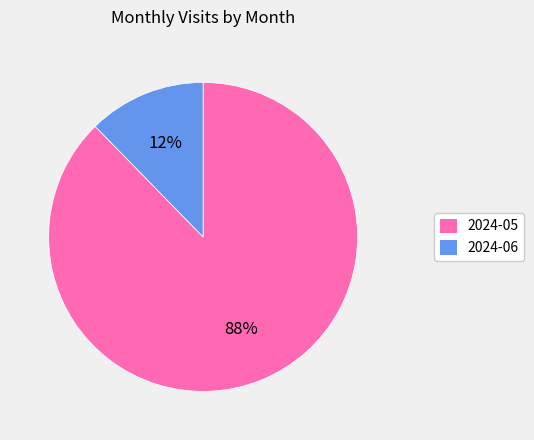

Do 2024-06 and 2024-05 together represent more than half of the pie?

Yes